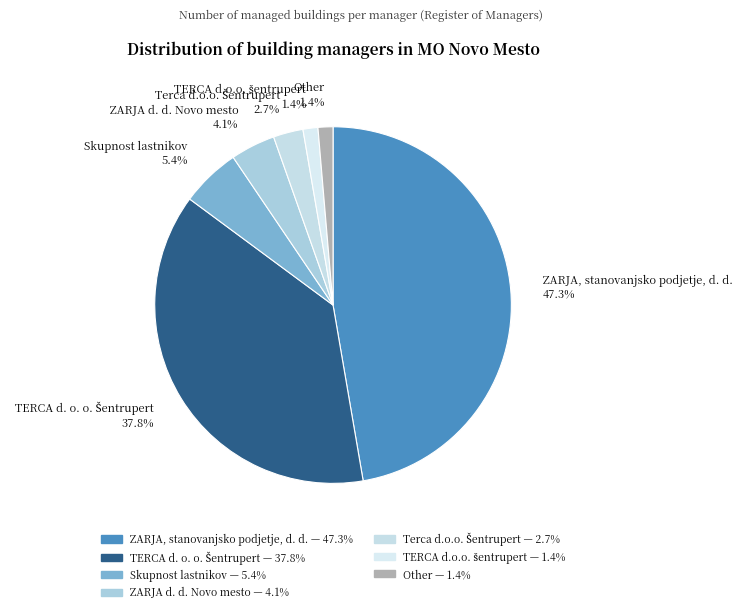

To the nearest percent, what is the difference between the largest and smallest slice percentages?

46%